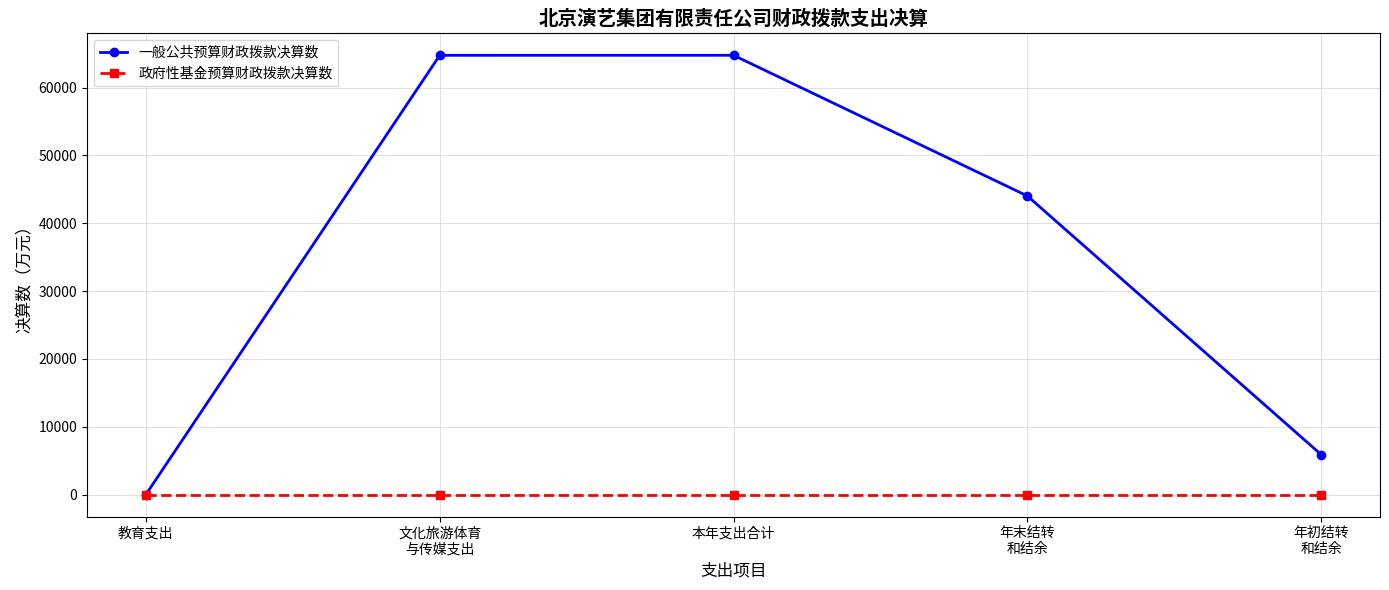

How many values in the 一般公共预算财政拨款决算数 series exceed 44011?

3